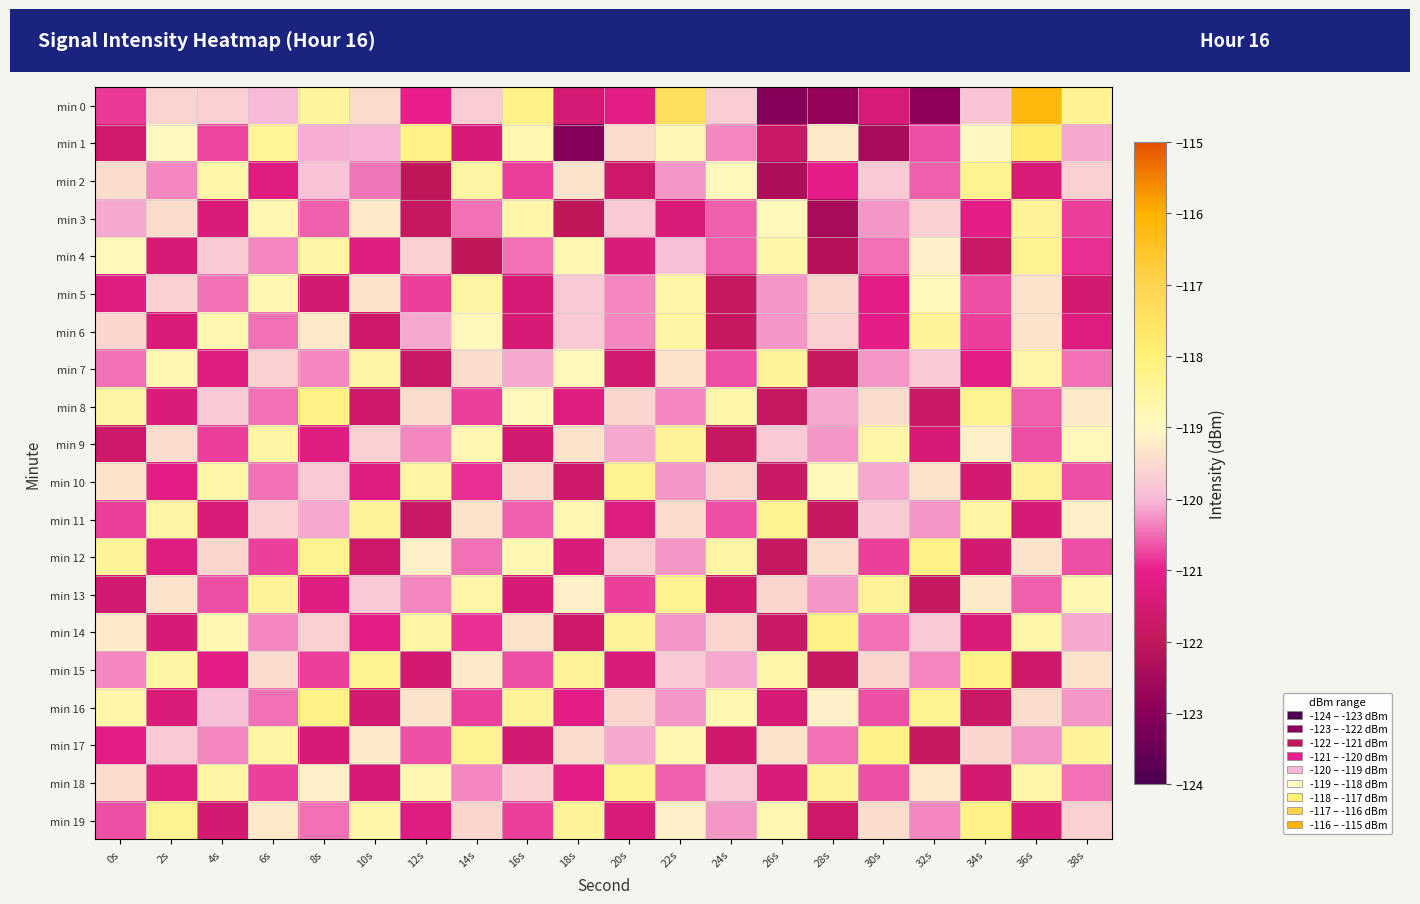

Which label corresponds to the largest value in the chart?

36s